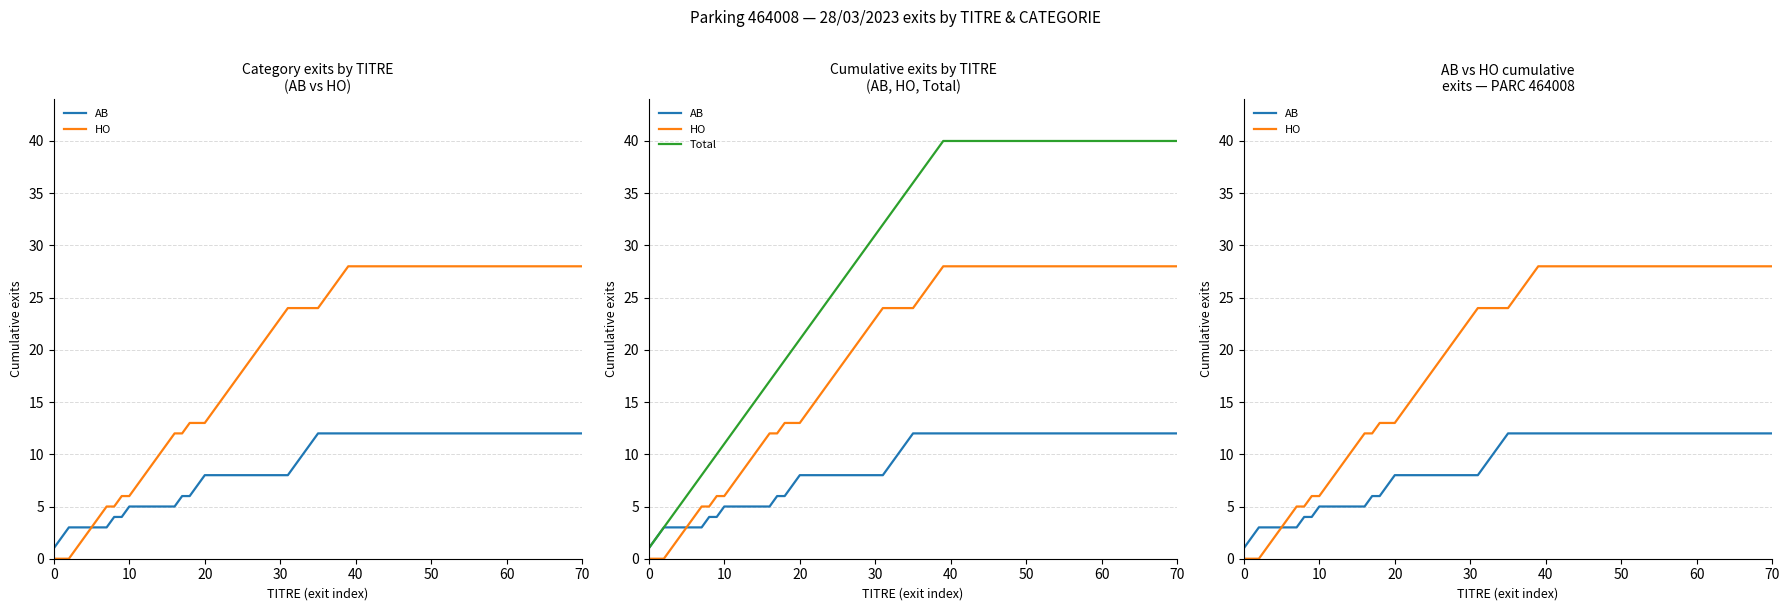

True or false: Total has more than 1 points higher than both neighbors.

False